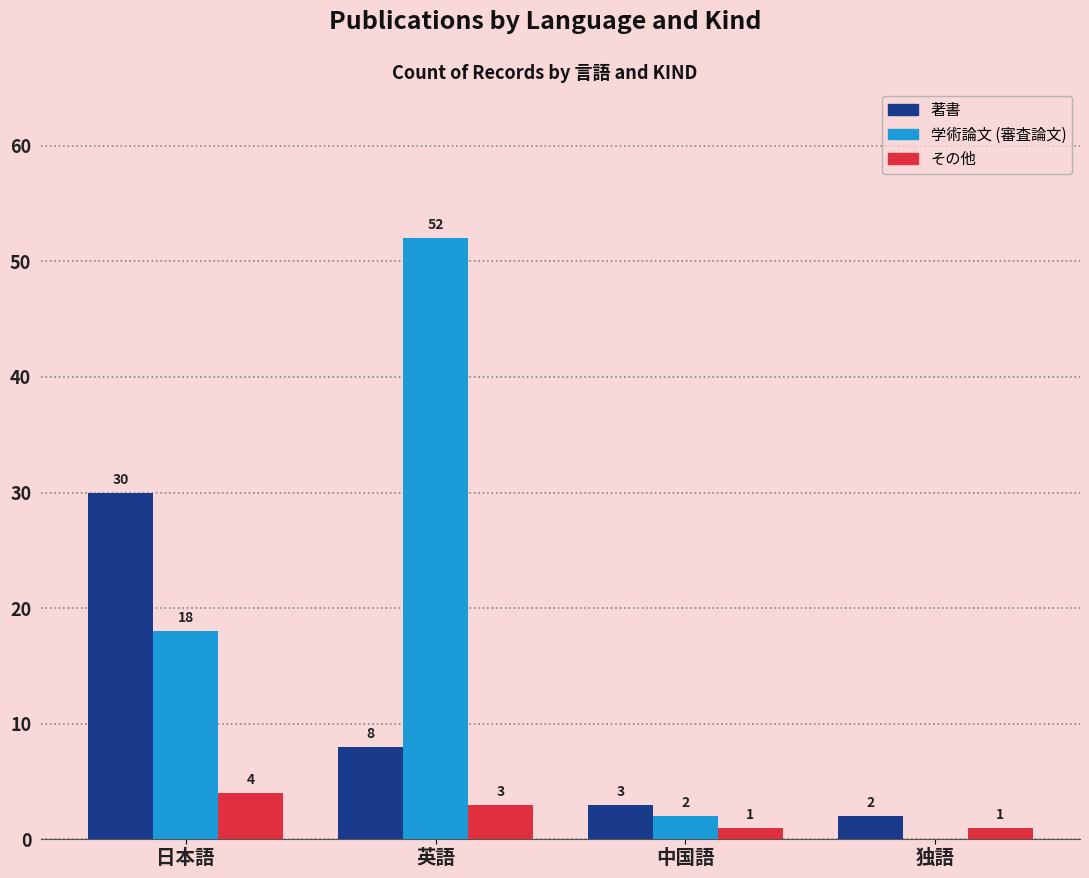

What is the approximate value of 著書 at 日本語, to the nearest 10?

30